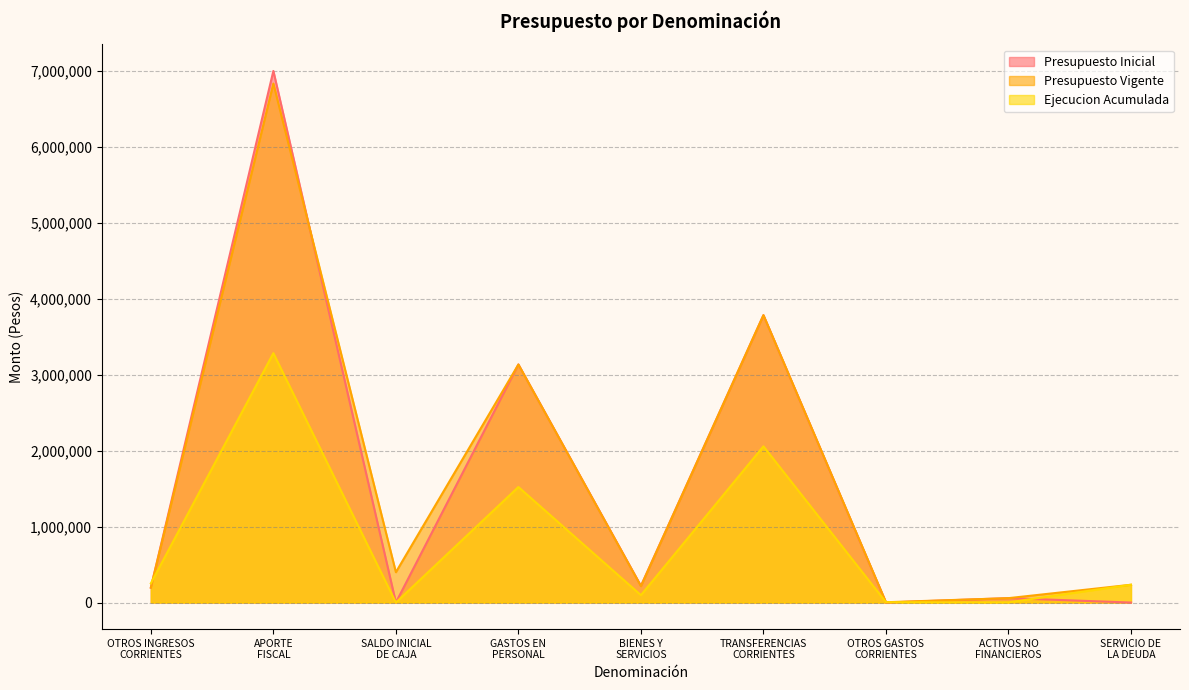

Reading right to left, list all the values displayed in this chart.

Presupuesto Inicial: SERVICIO DE
LA DEUDA=0	ACTIVOS NO
FINANCIEROS=57874	OTROS GASTOS
CORRIENTES=0	TRANSFERENCIAS
CORRIENTES=3782177	BIENES Y
SERVICIOS=219741	GASTOS EN
PERSONAL=3133608	SALDO INICIAL
DE CAJA=0	APORTE
FISCAL=6996770	OTROS INGRESOS
CORRIENTES=196630
Presupuesto Vigente: SERVICIO DE
LA DEUDA=234217	ACTIVOS NO
FINANCIEROS=57874	OTROS GASTOS
CORRIENTES=4000	TRANSFERENCIAS
CORRIENTES=3782178	BIENES Y
SERVICIOS=215741	GASTOS EN
PERSONAL=3132796	SALDO INICIAL
DE CAJA=399337	APORTE
FISCAL=6830839	OTROS INGRESOS
CORRIENTES=196630
Ejecucion Acumulada: SERVICIO DE
LA DEUDA=234216	ACTIVOS NO
FINANCIEROS=2766	OTROS GASTOS
CORRIENTES=4000	TRANSFERENCIAS
CORRIENTES=2056496	BIENES Y
SERVICIOS=97206	GASTOS EN
PERSONAL=1520583	SALDO INICIAL
DE CAJA=0	APORTE
FISCAL=3282258	OTROS INGRESOS
CORRIENTES=252597